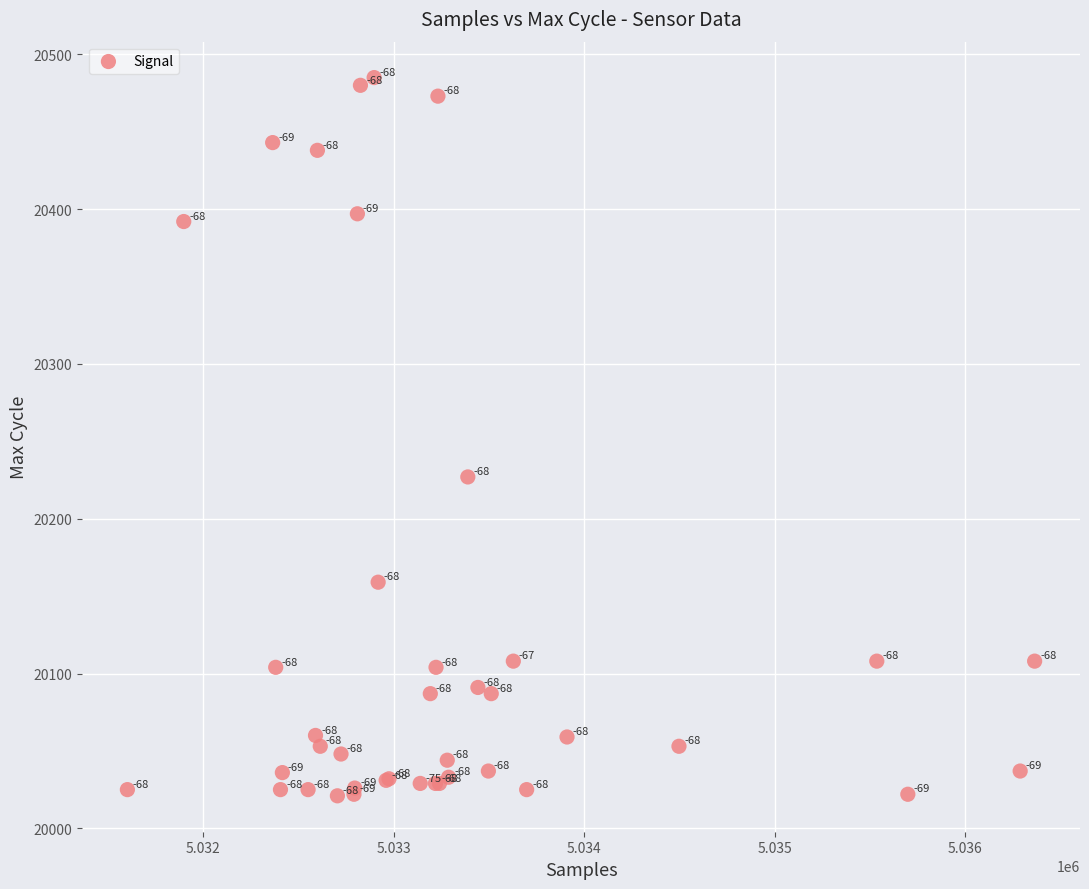

What Y value in the scatter plot is closest to 20253?

20227